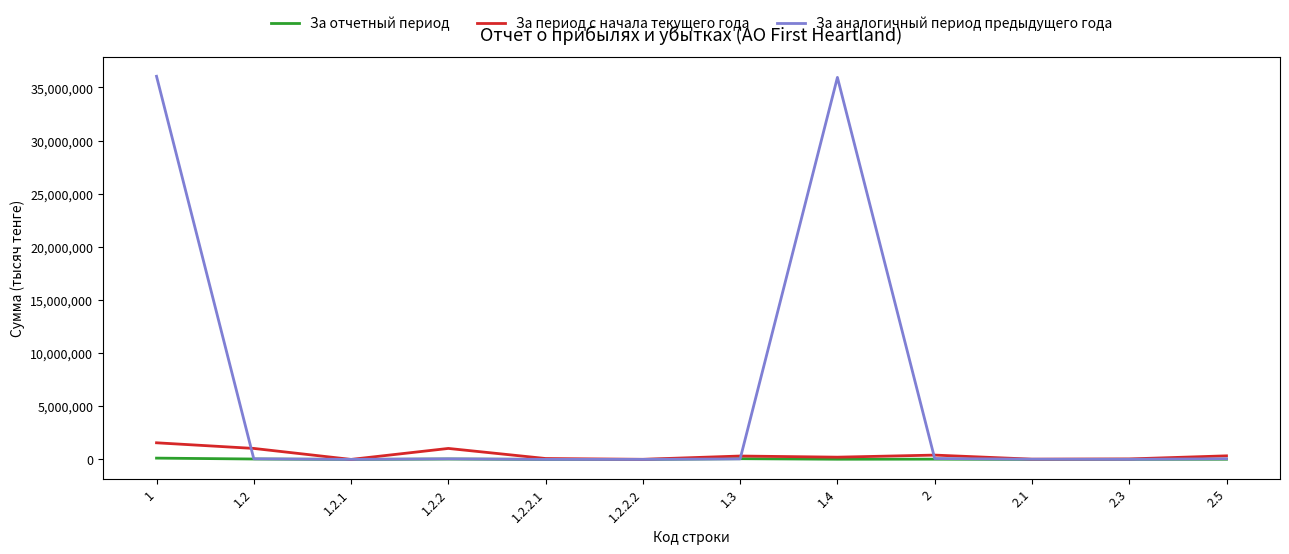

What is the maximum value for За период с начала текущего года?

1564222